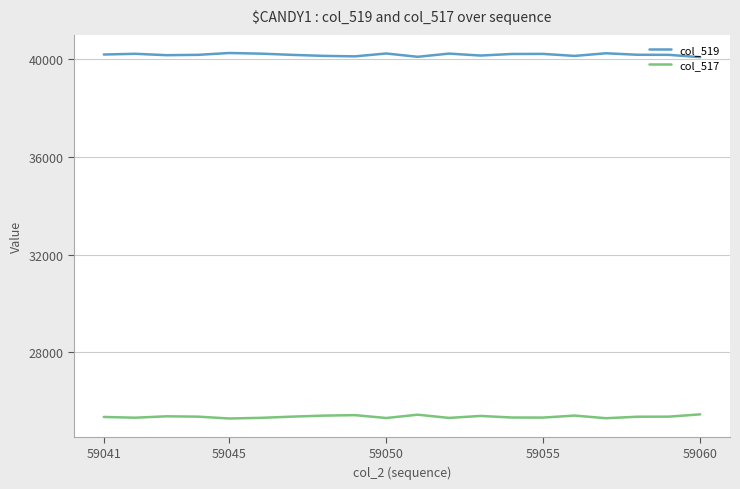

List the series in order of their peak value, highest first.

col_519, col_517